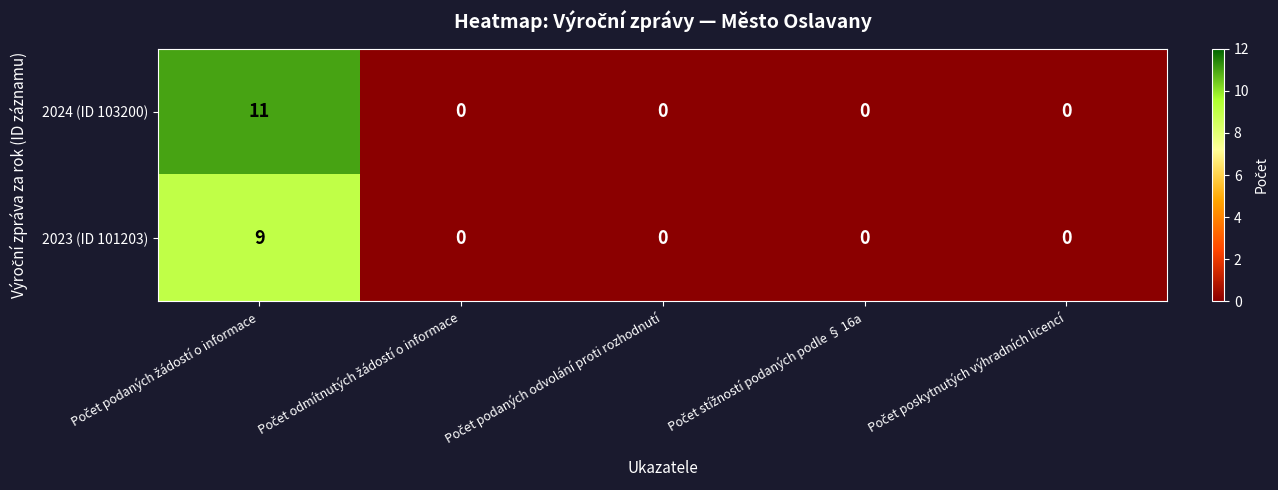

Which series has the largest total across all categories?

2024 (ID 103200)